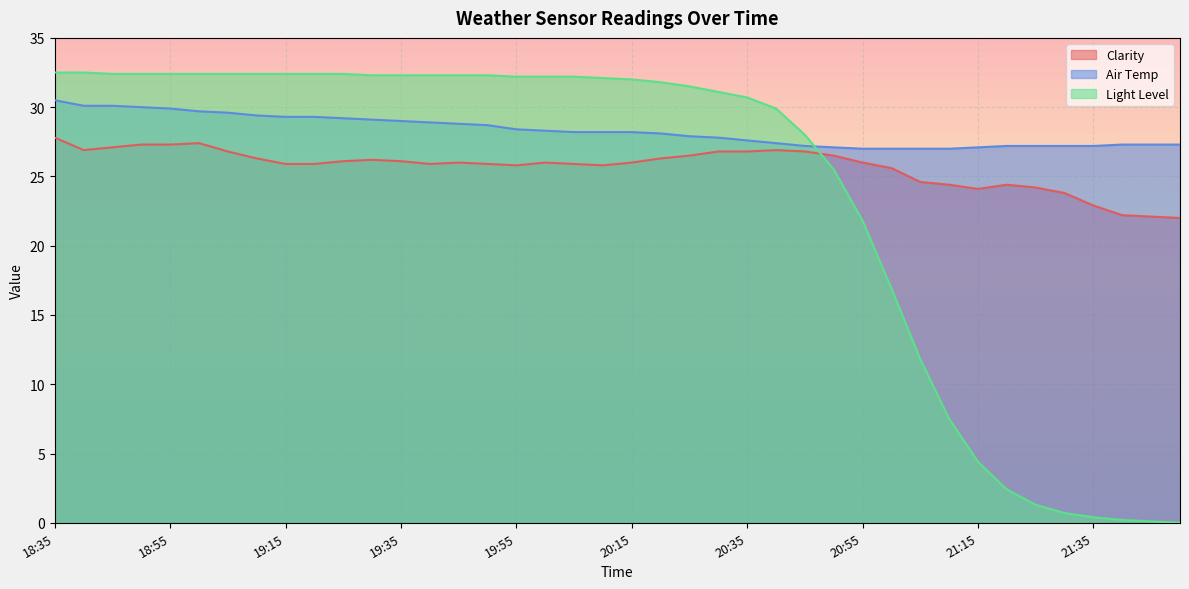

How many intersections are there between Clarity and Light Level?

1